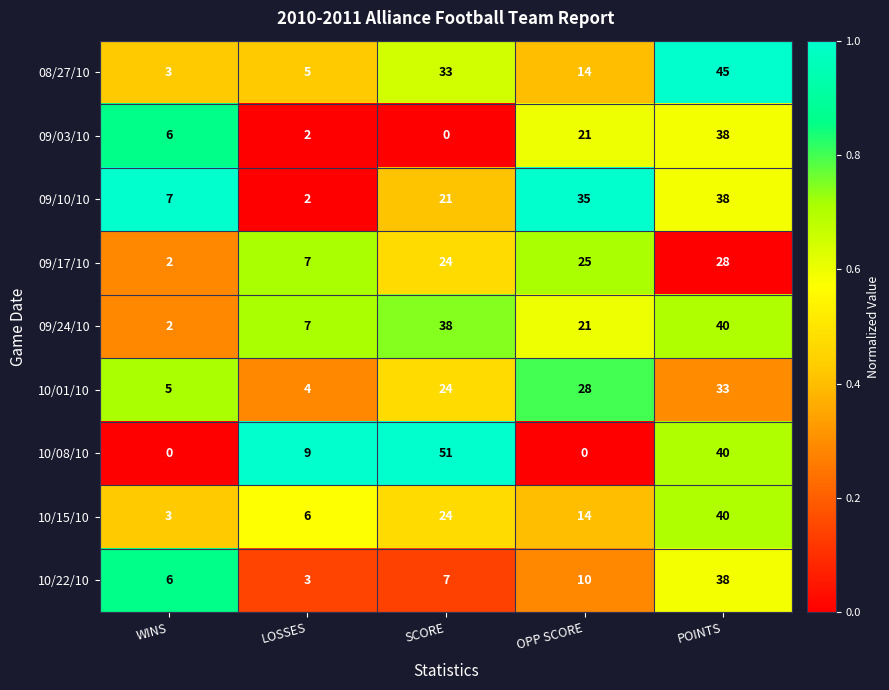

Rank the categories by 08/27/10 value from highest to lowest.

POINTS, SCORE, OPP SCORE, LOSSES, WINS